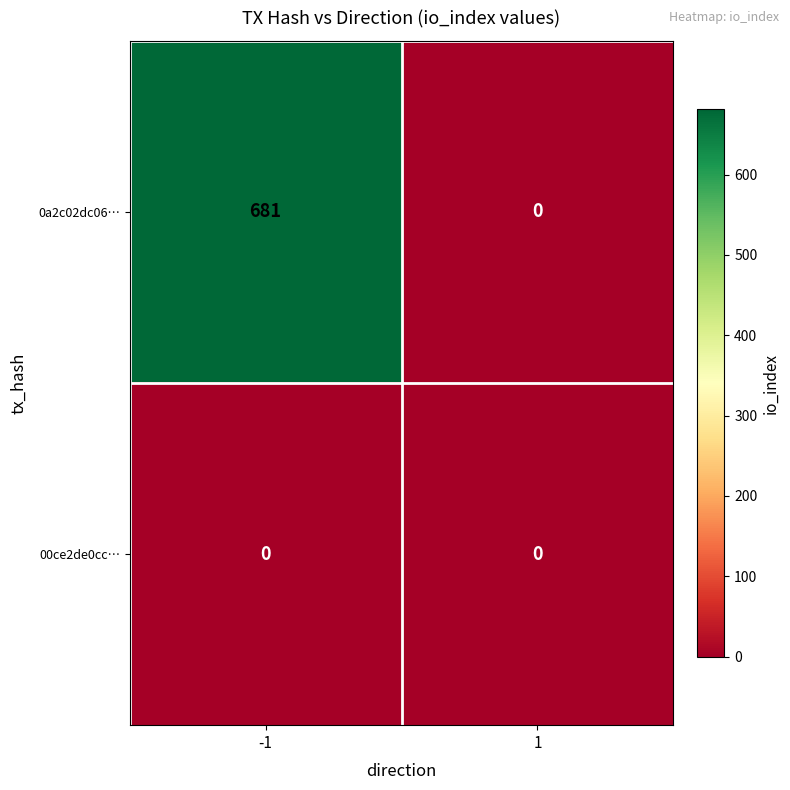

What is the difference between the 0a2c02dc06… values at -1 and 1?

681